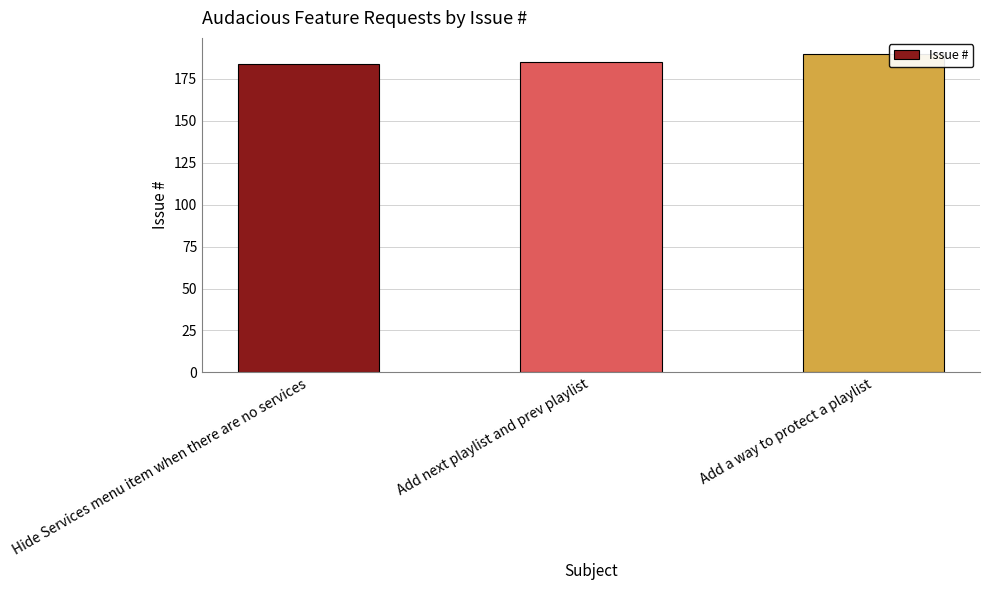

What is the value of the 3rd bar from the left?

190